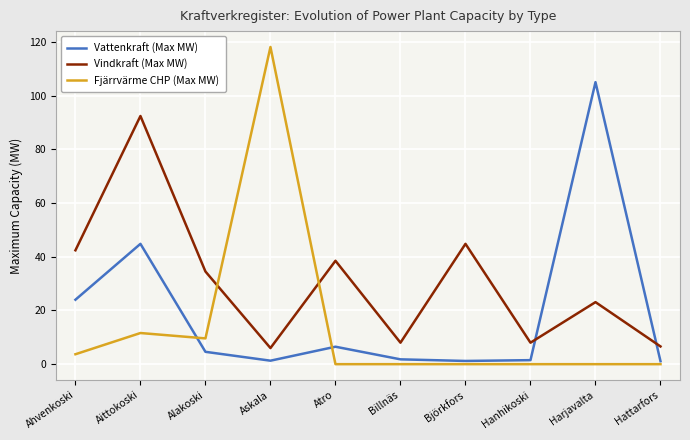

What is the total value across all series at Alakoski?

48.7